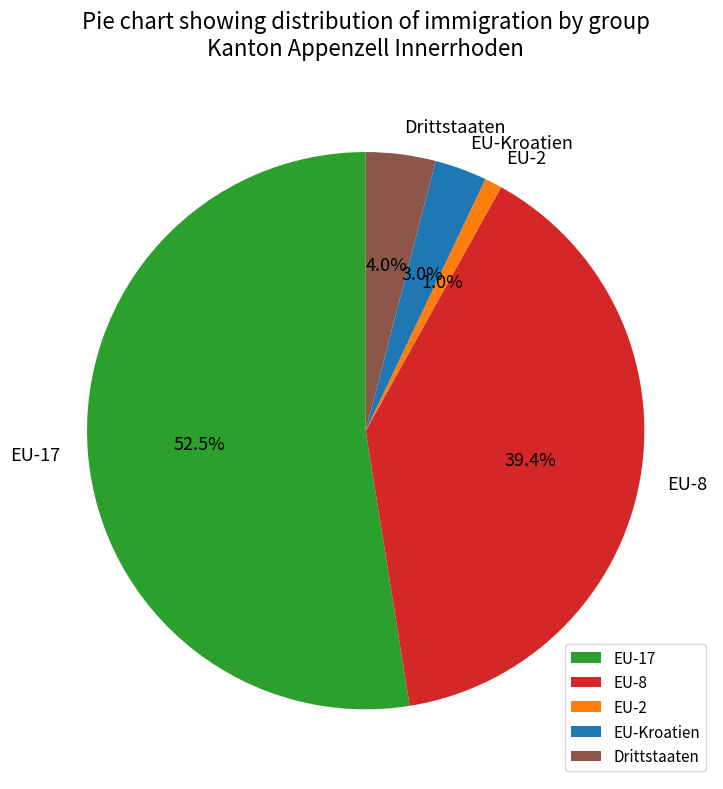

What is the smallest slice in the pie chart?

EU-2